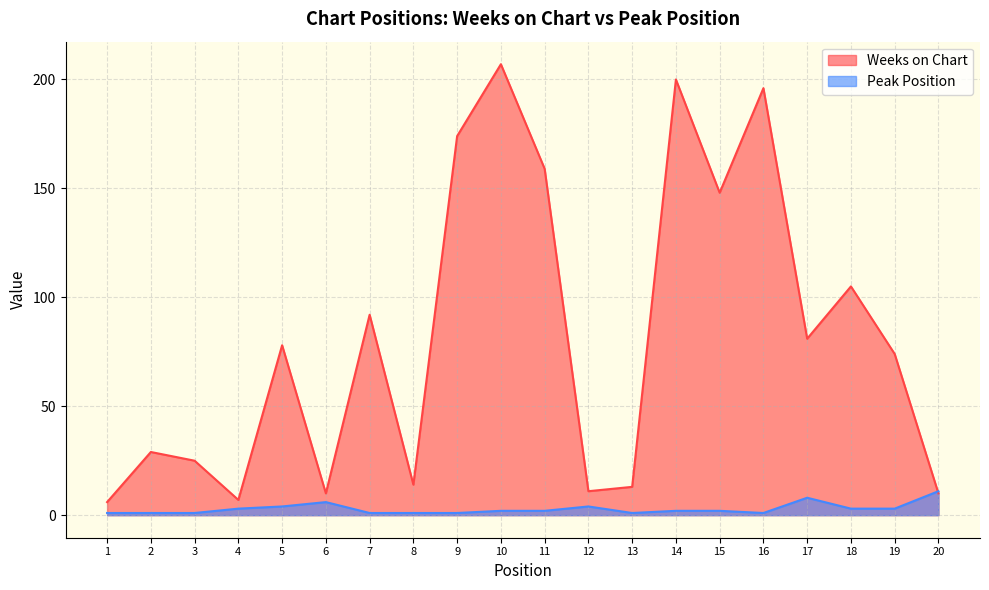

At how many categories does at least one series exceed 150?

5